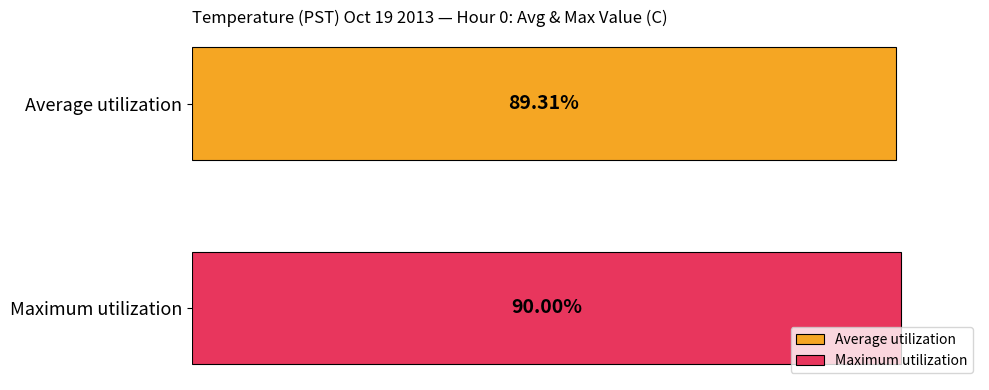

What are all the series names shown in the legend?

Average utilization, Maximum utilization